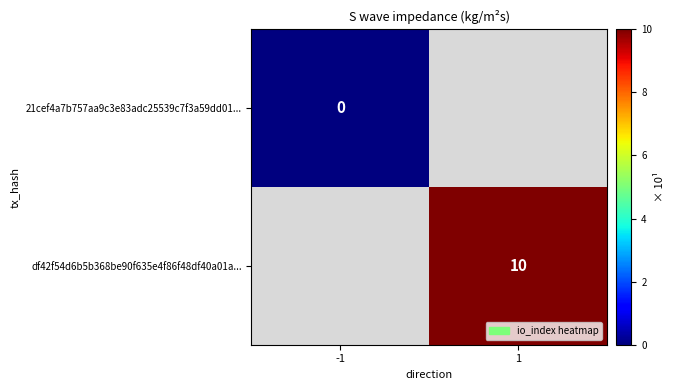

The value of df42f54d6b5b368be90f635e4f86f48df40a01a... at 1 is 2. True or false?

False